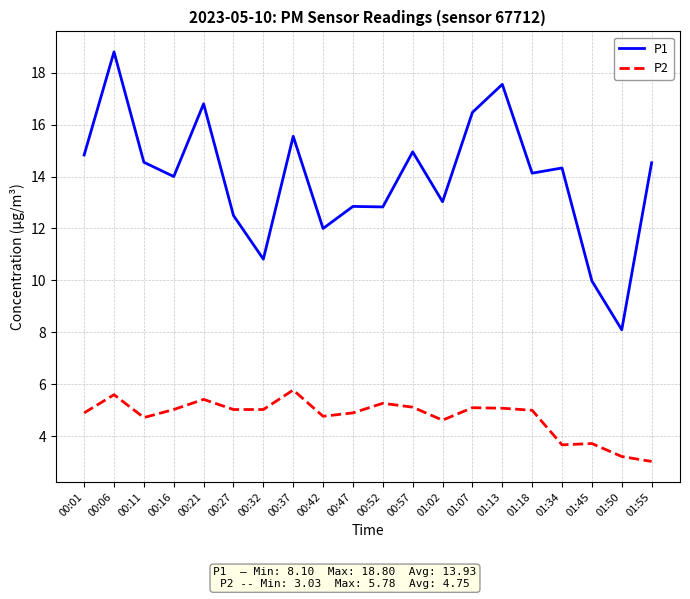

What is the difference between the second highest and second lowest values in the P1 series?

7.6